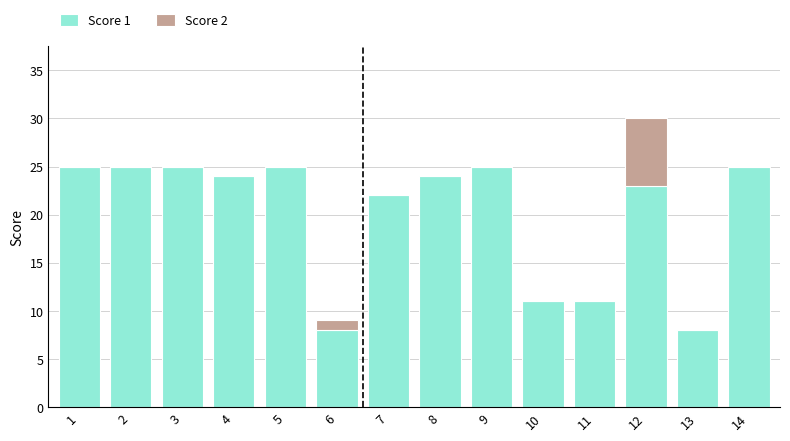

What is the total value across all series at 2?

25